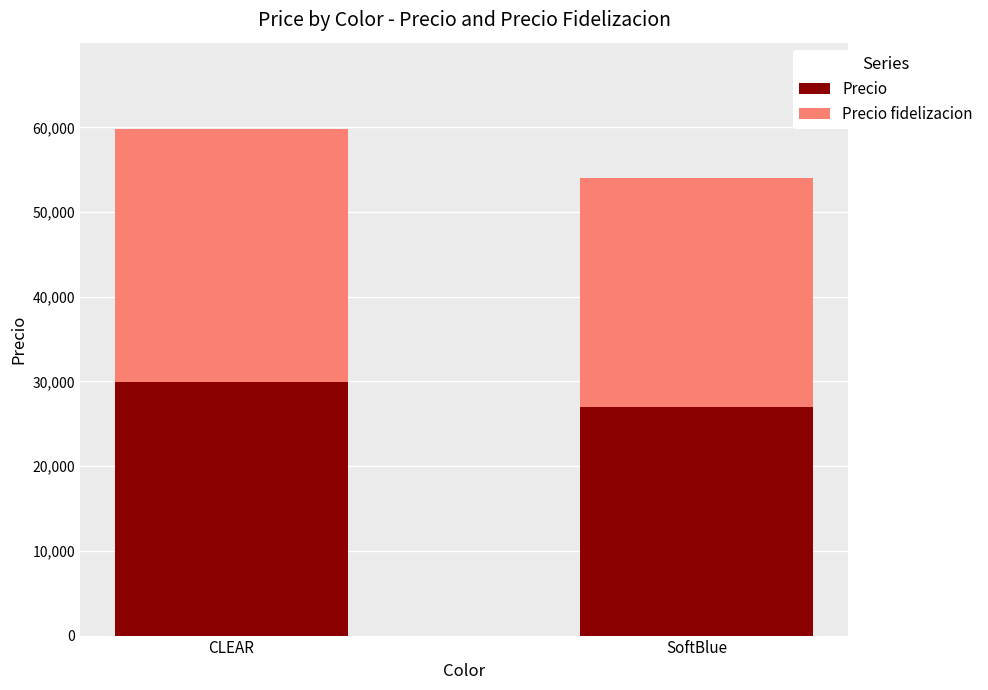

What is the sum of the Precio values at CLEAR and SoftBlue?

56900